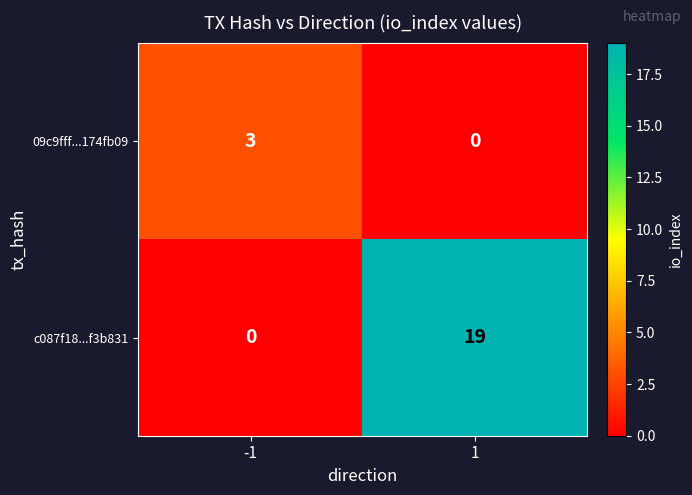

What is the sum of all c087f18...f3b831 values?

19